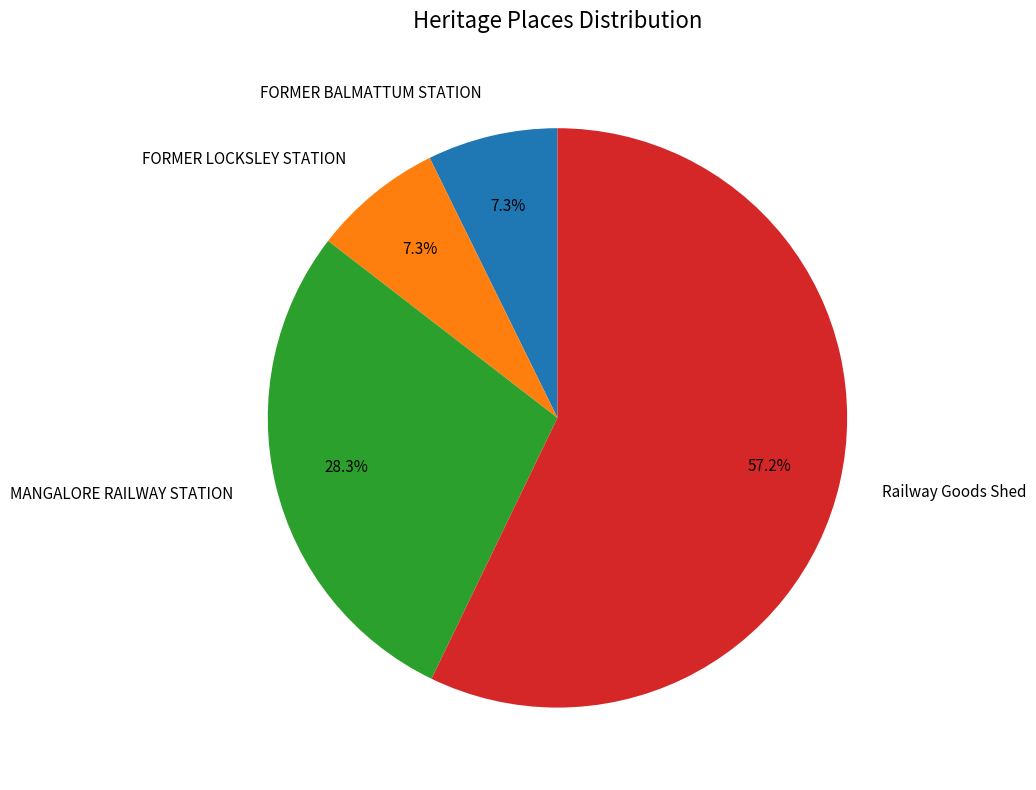

To the nearest percent, what is the difference between the largest and smallest slice percentages?

50%